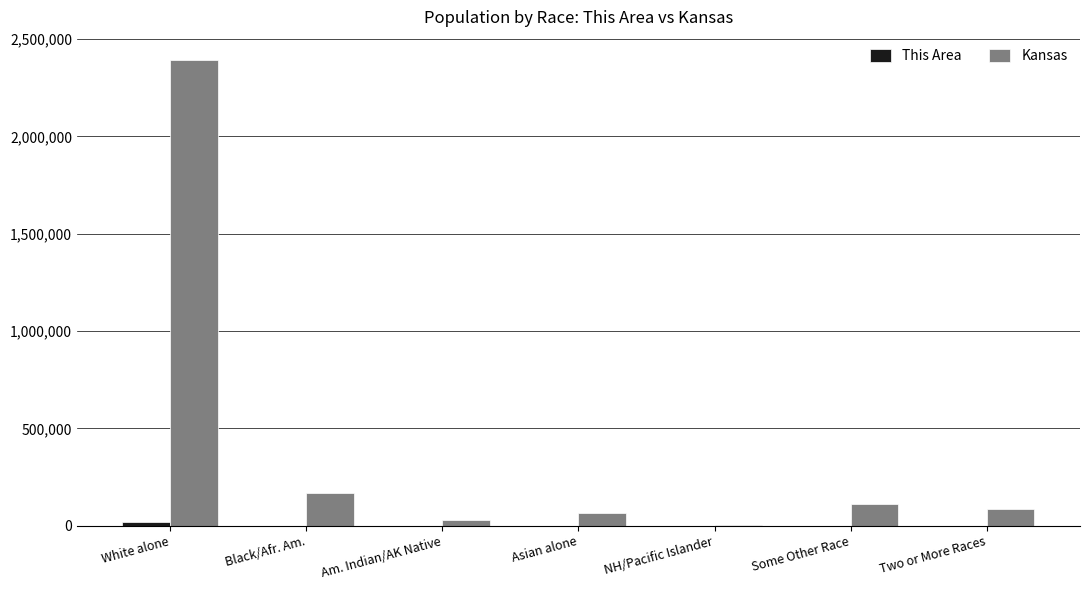

What is the sum of all Kansas values?

2853118